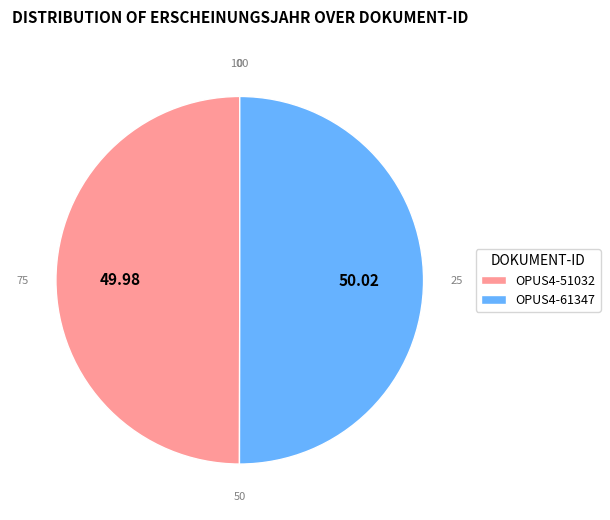

What is the ratio of the value at OPUS4-61347 to the value at OPUS4-51032?

1.0